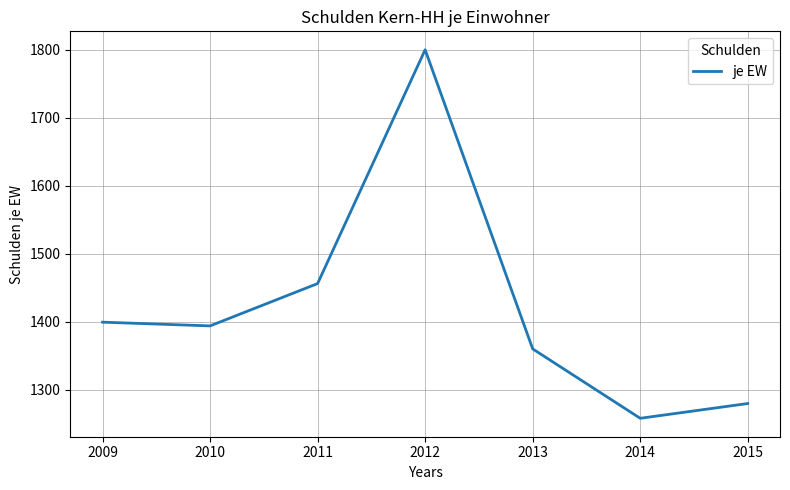

Rank the categories by value from highest to lowest.

2012, 2011, 2009, 2010, 2013, 2015, 2014